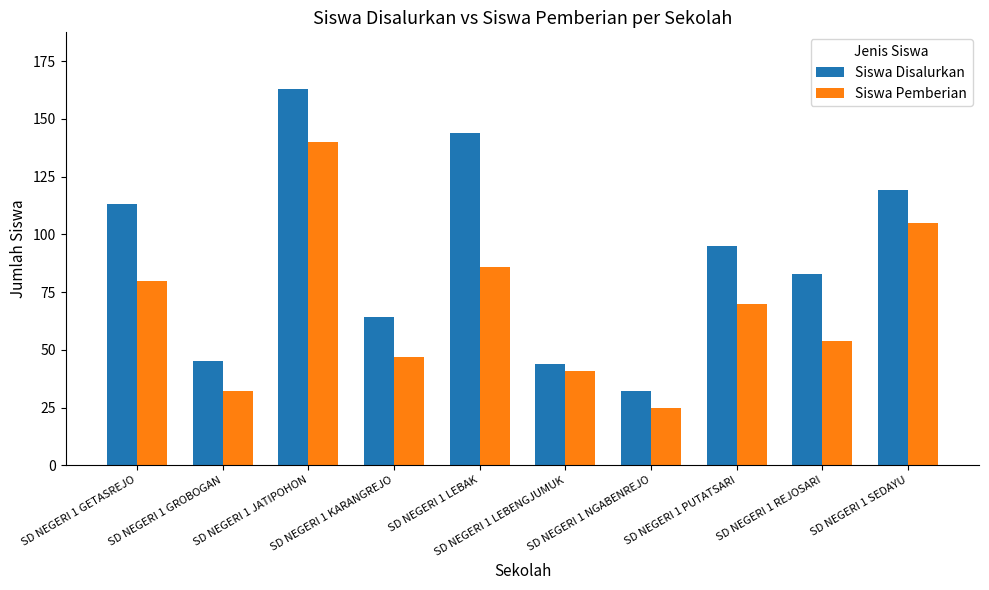

Does the chart contain stacked bars?

No